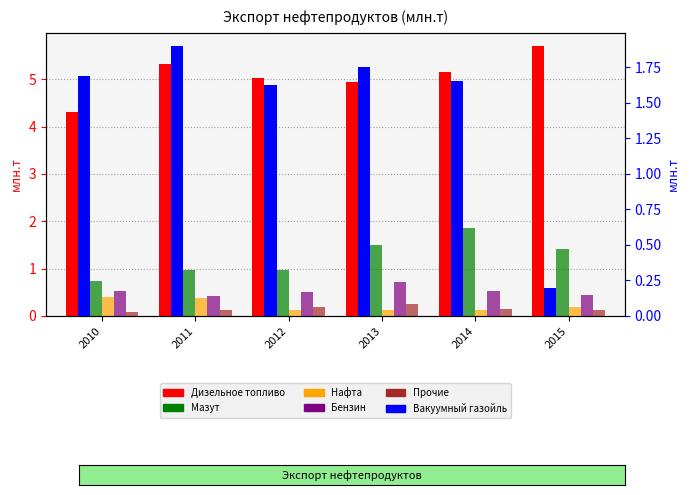

What are all the series names shown in the legend?

Дизельное топливо, Мазут, Нафта, Бензин, Прочие, Вакуумный газойль